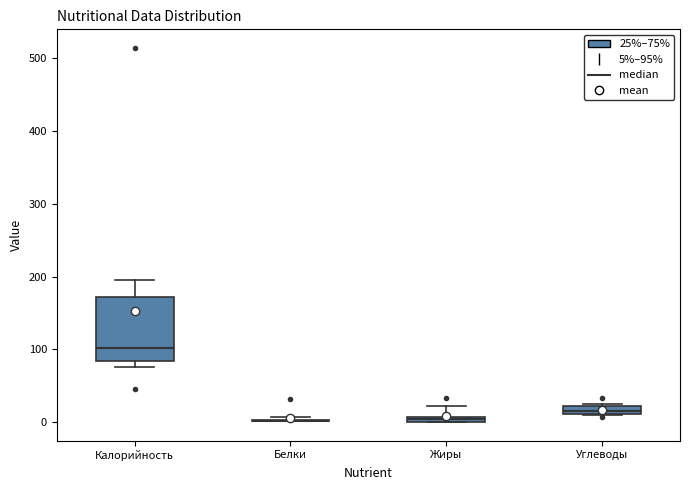

Comparing the boxes themselves (not the whiskers), which one is the tallest?

Калорийность